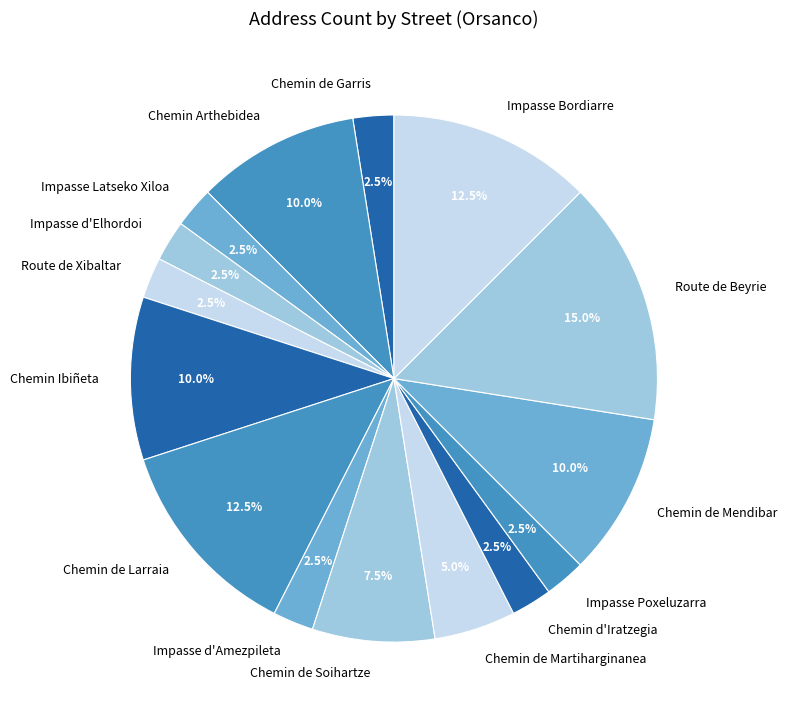

Do Chemin Ibiñeta and Chemin de Mendibar together represent more than half of the pie?

No